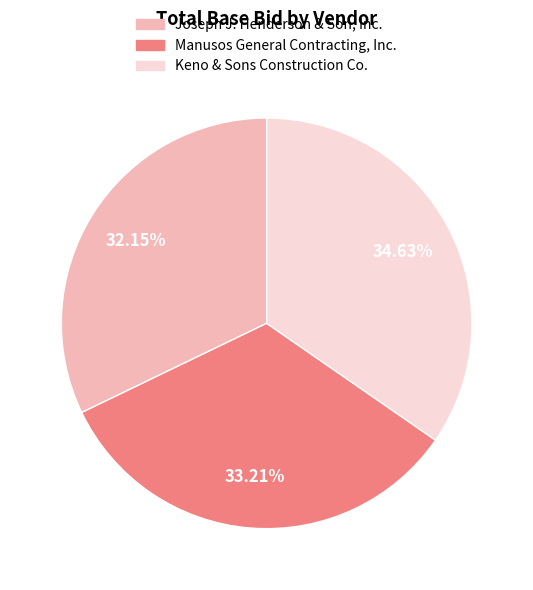

What percentage is the Manusos General Contracting, Inc. slice, to the nearest percent?

33%